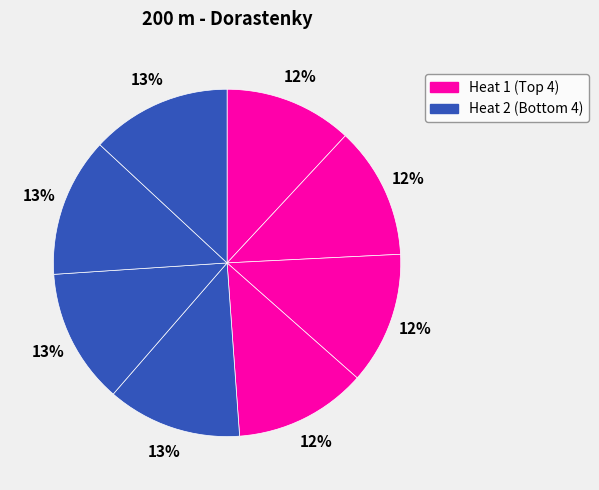

How many slices are in this pie chart?

8